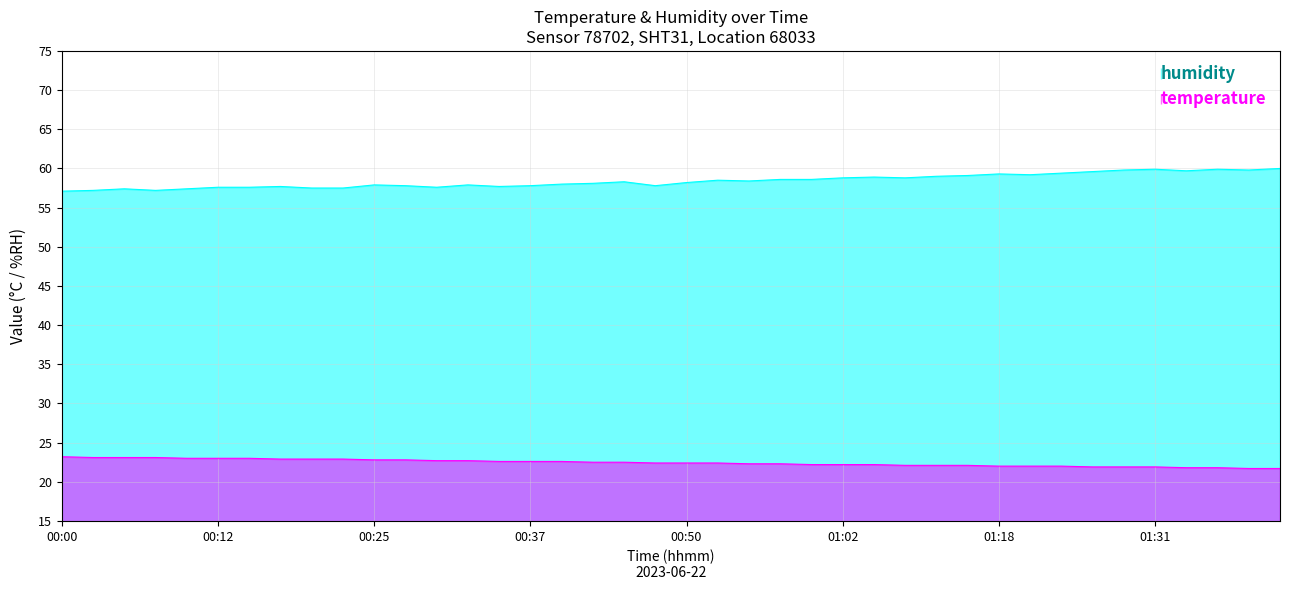

In temperature, how many points are lower than both neighbors (excluding endpoints)?

1